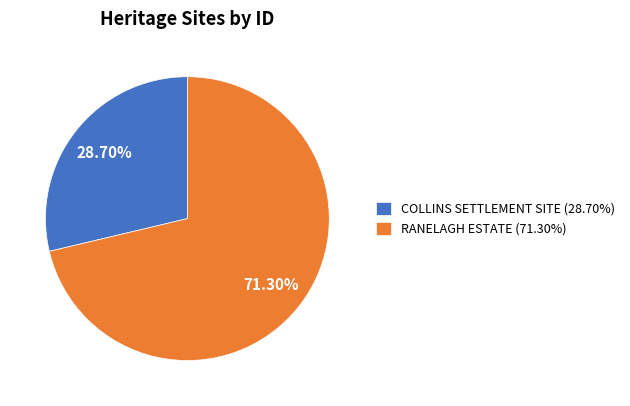

Which category accounts for the majority?

RANELAGH ESTATE